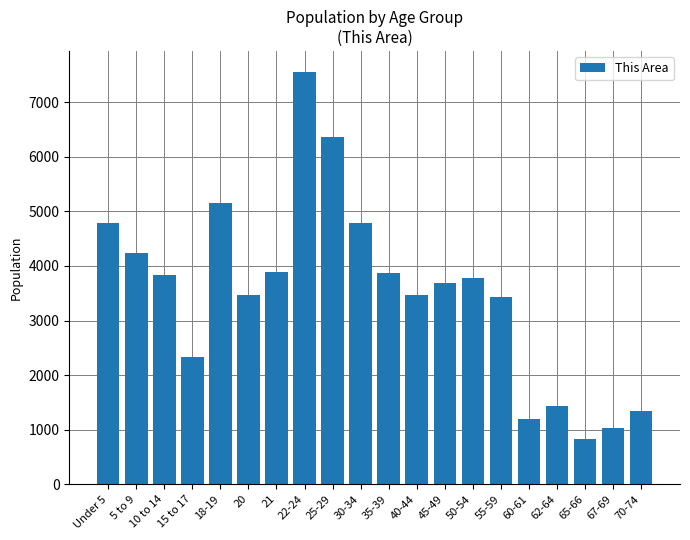

What is the sum of the values at 45-49 and Under 5?

8470